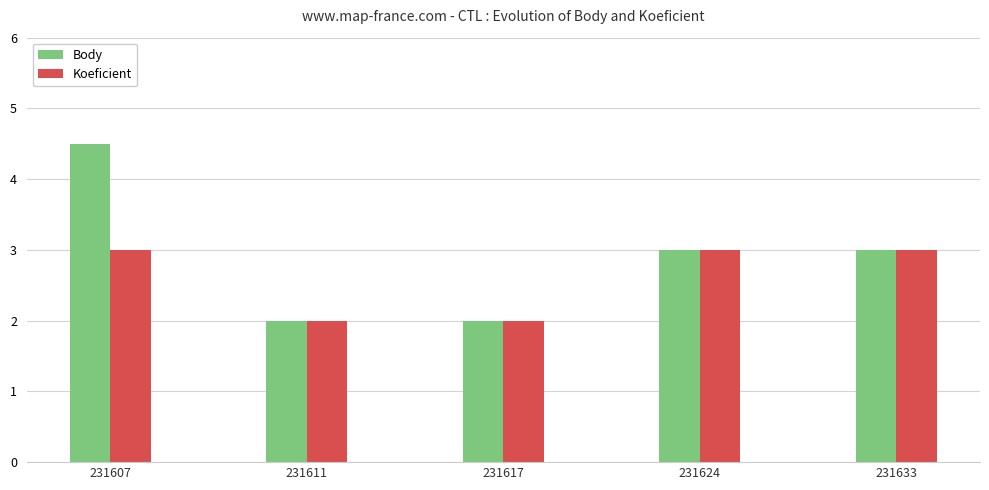

What are all the series names shown in the legend?

Body, Koeficient